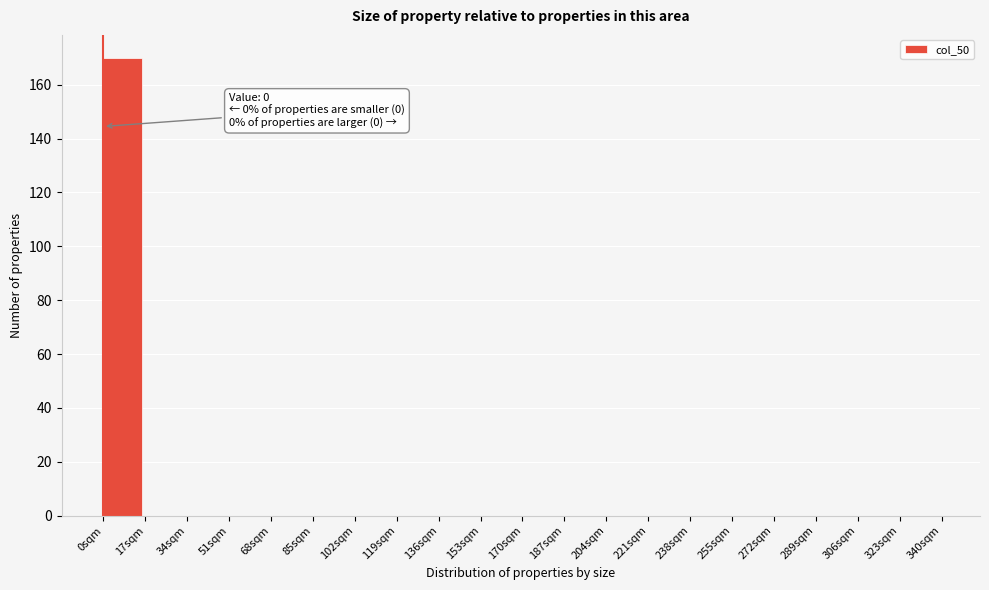

Which range on the x-axis has the tallest bar?

0 to 17